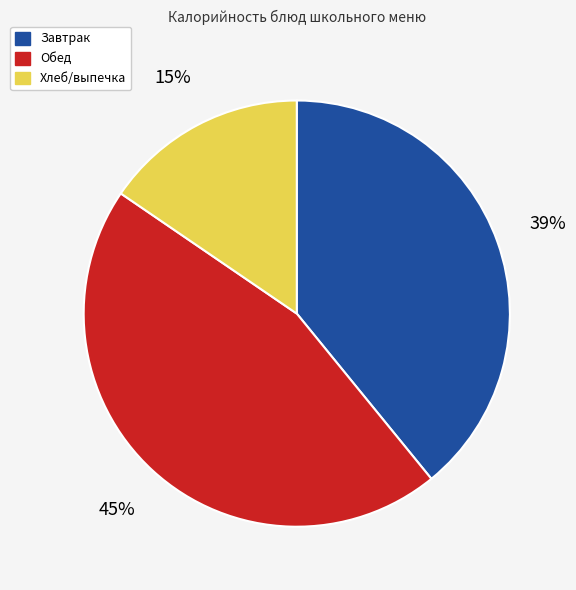

To the nearest percent, what is the difference between the largest and smallest slice percentages?

30%